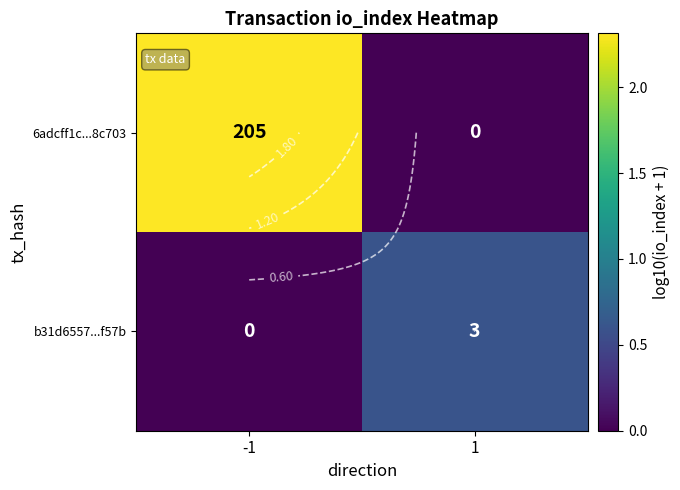

Is it true that 6adcff1c...8c703 equals 1.2 at -1?

False